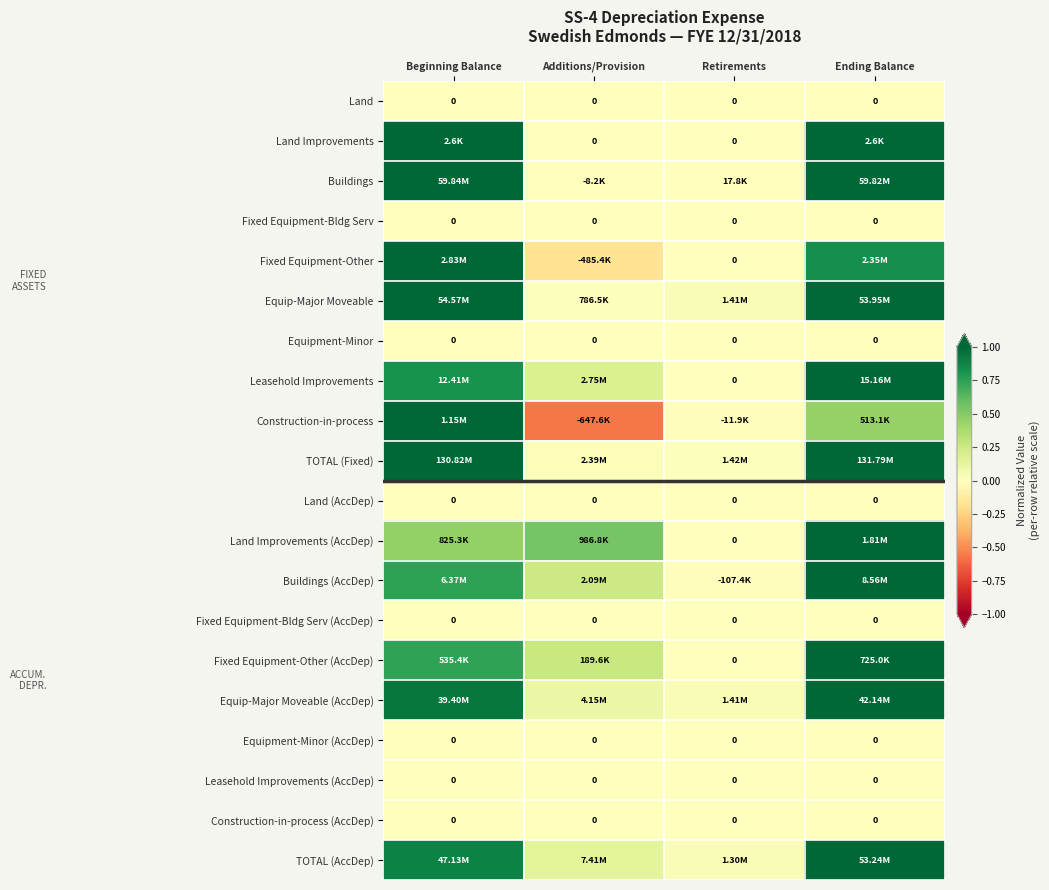

What is the minimum value shown in the chart?

-0.6